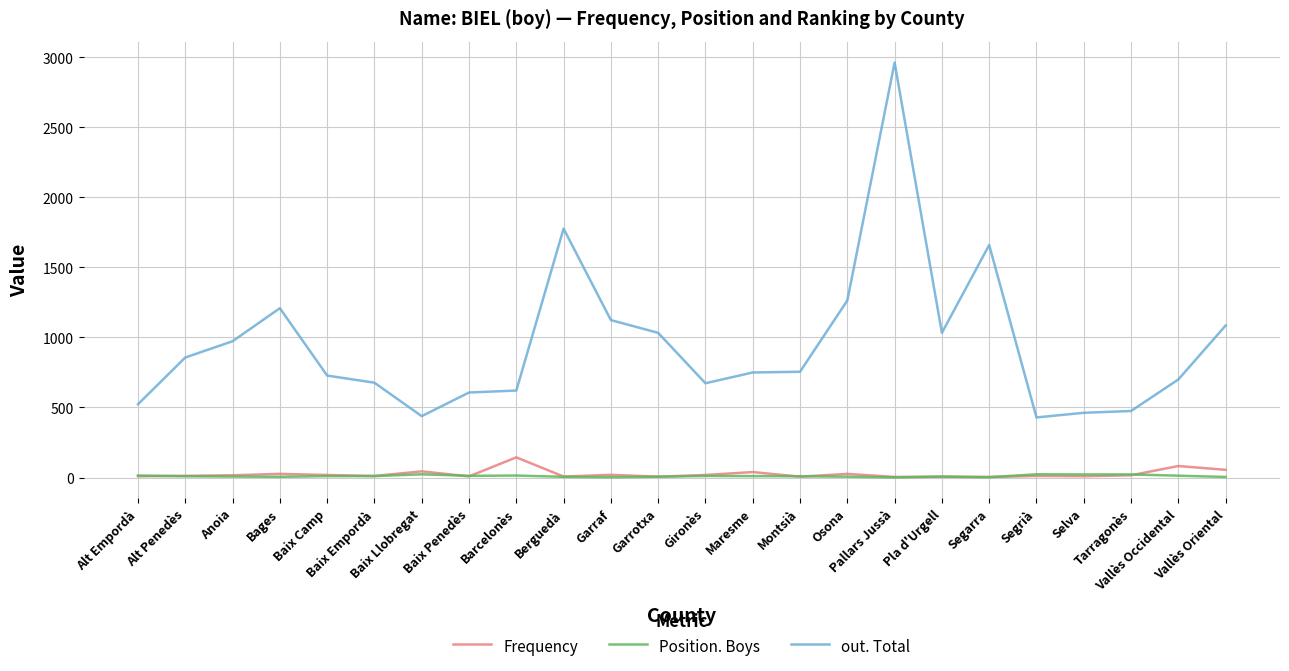

True or false: Position. Boys and out. Total intersect in this chart.

False